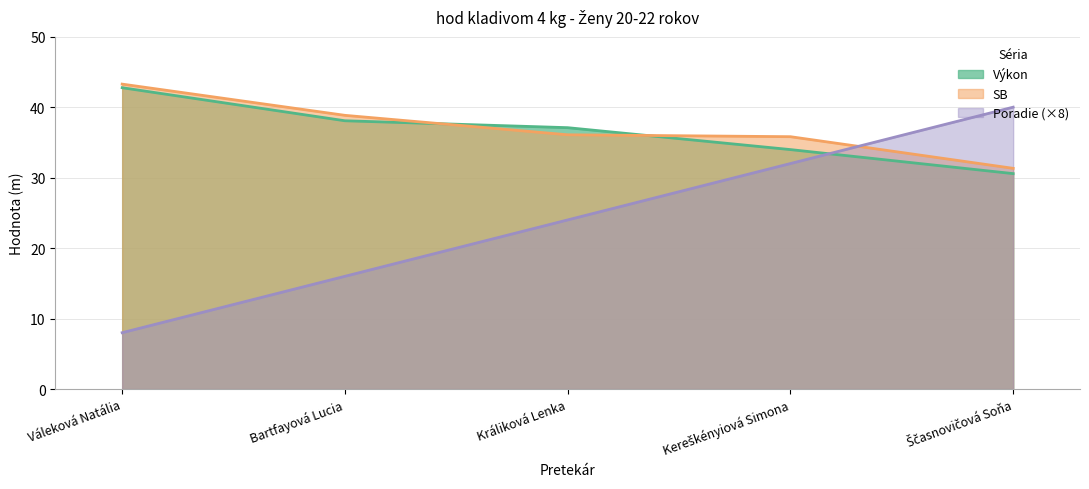

True or false: Poradie has more than 0 interior local peaks.

False